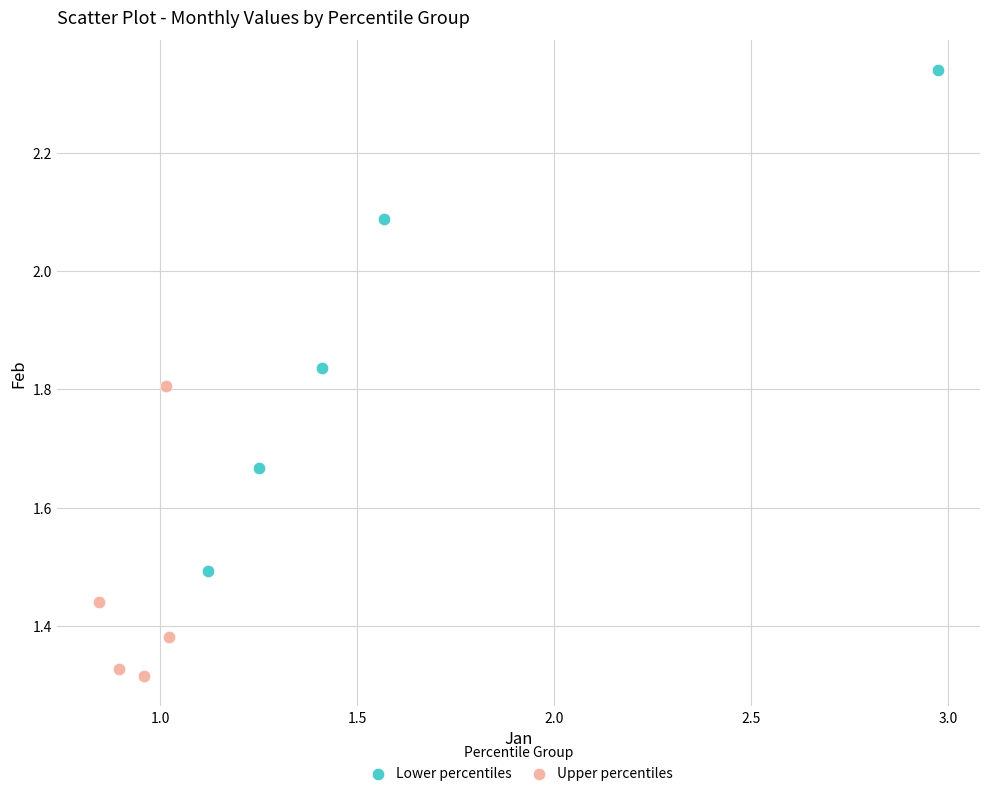

What are all the series names shown in the legend?

Lower percentiles, Upper percentiles